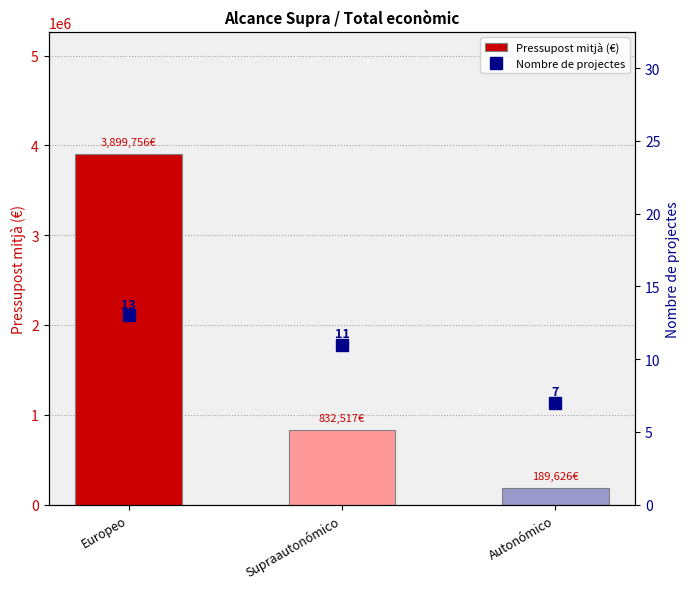

How many distinct data groups are displayed?

2